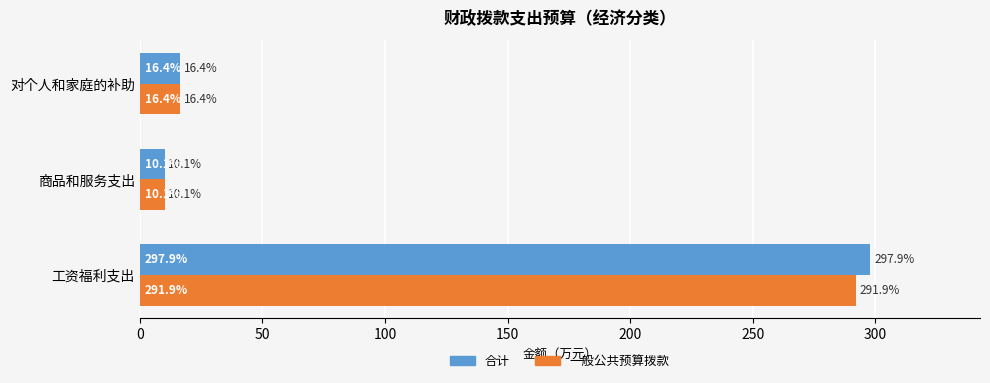

How many series are shown in this chart?

2